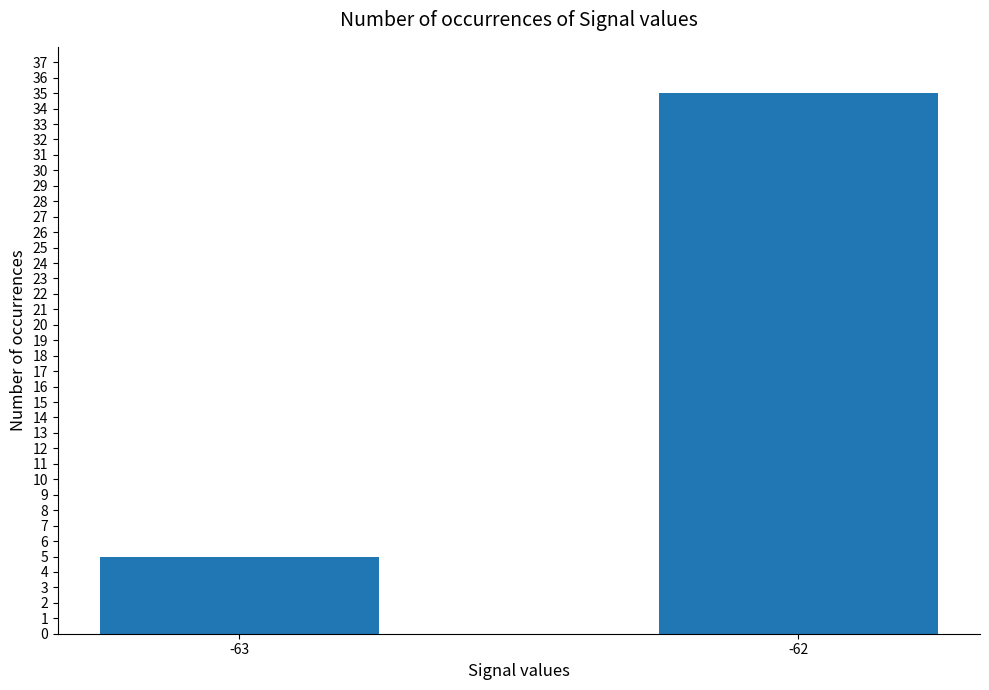

Reading left to right, transcribe all the data shown in this chart.

-63=5	-62=35